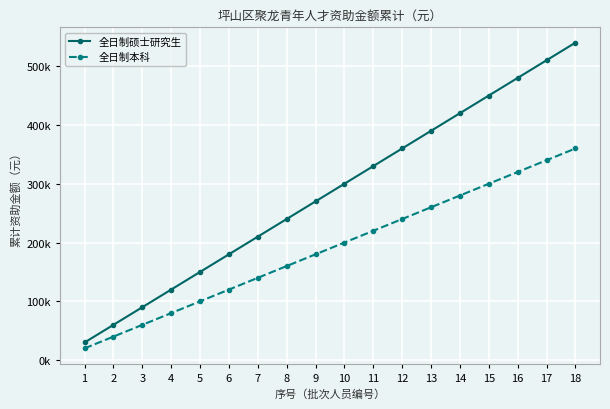

What is the sum of all 全日制本科 values?

3420000